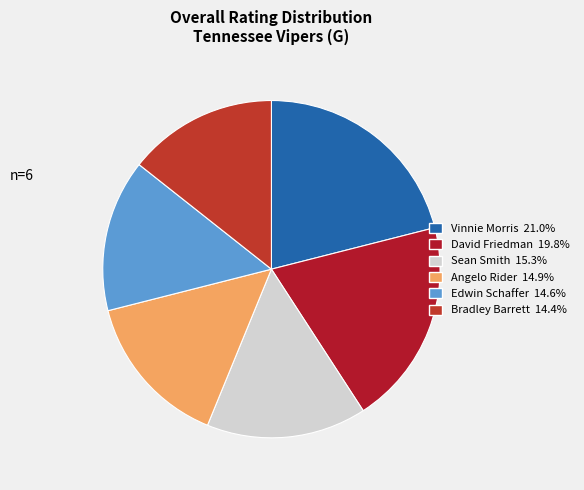

To the nearest percent, what is the difference between the Sean Smith and Vinnie Morris slice percentages?

6%